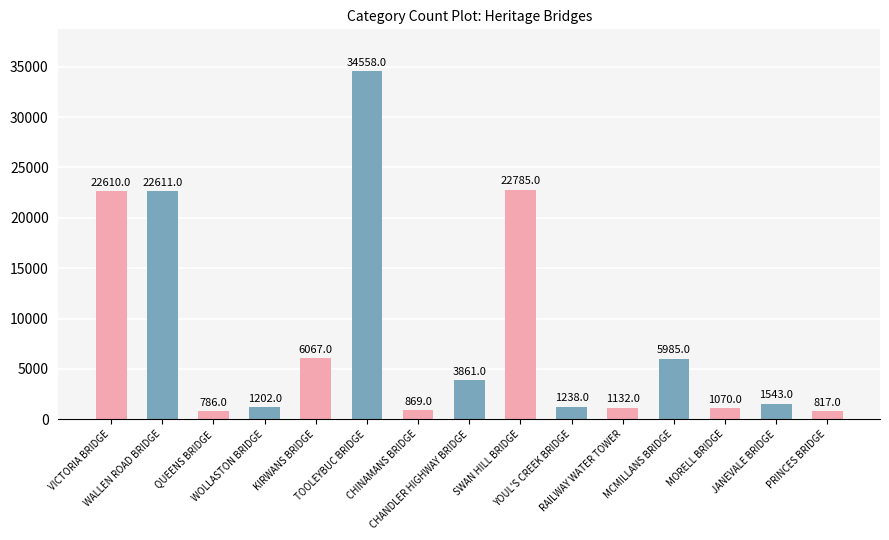

What value does the data have at CHANDLER HIGHWAY BRIDGE?

3861